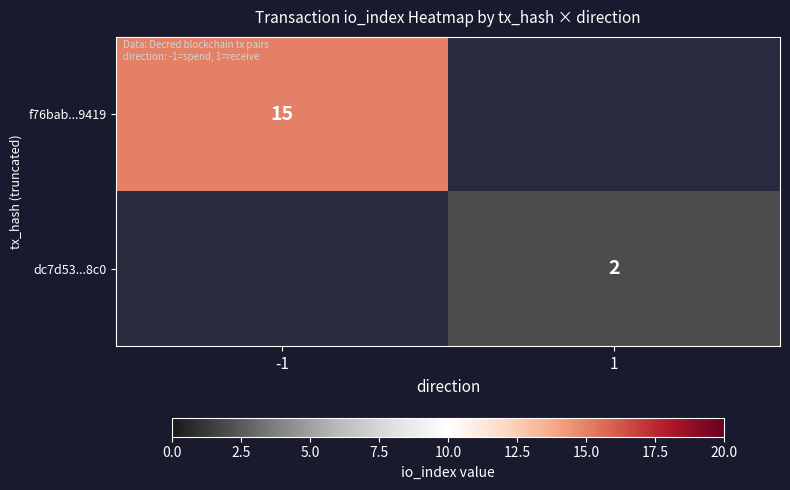

How many series are shown in this chart?

2